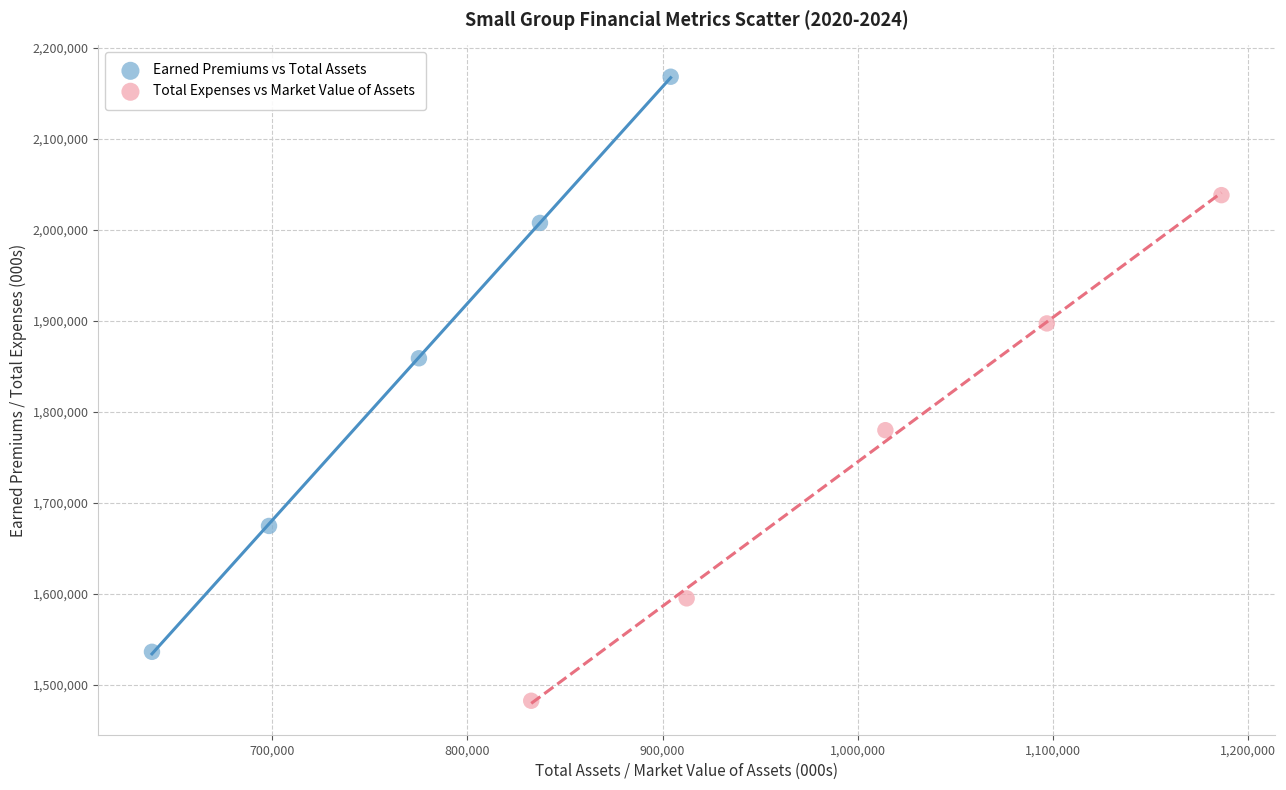

Which series reaches the maximum Y coordinate?

Earned Premiums vs Total Assets